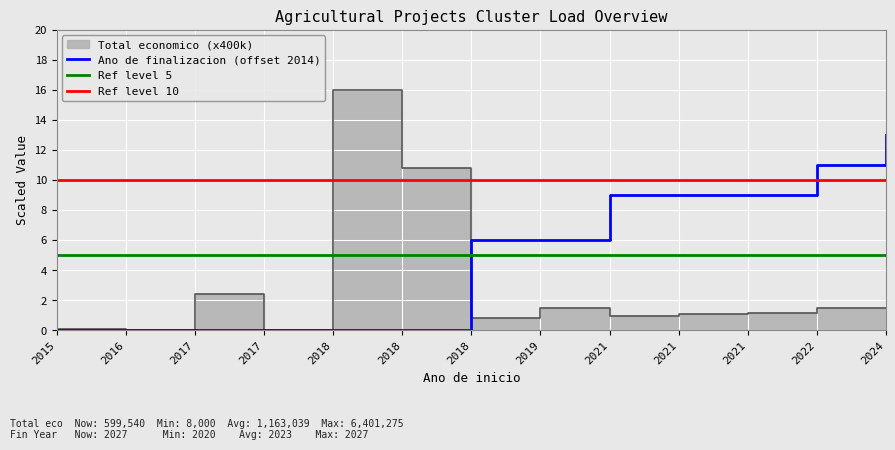

True or false: the data shows 0.0 at 2016.

True